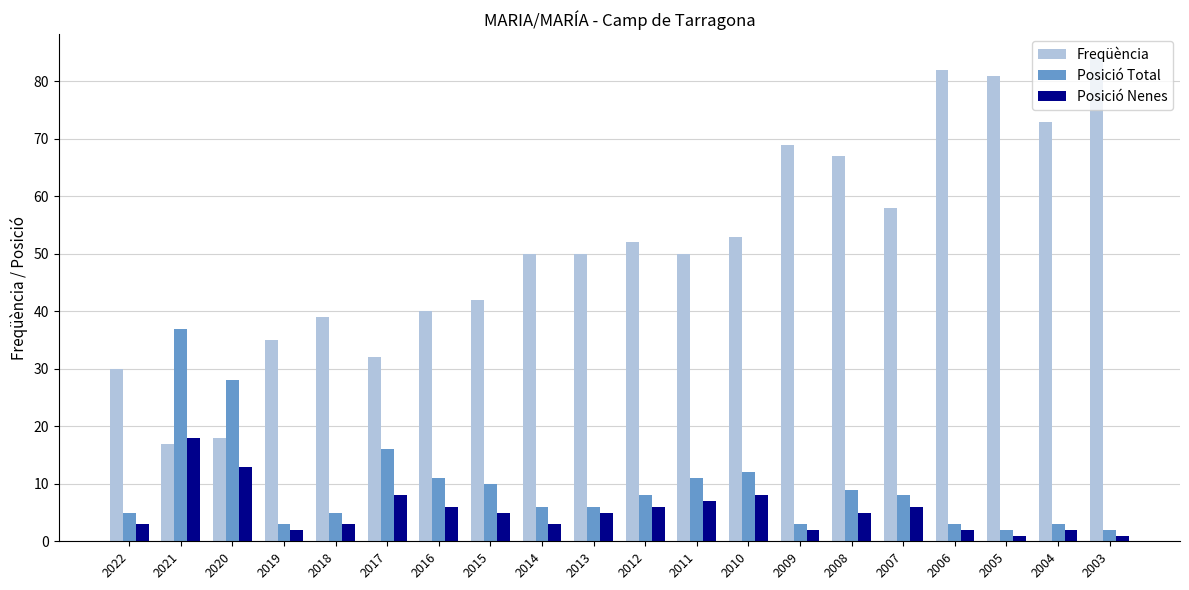

The value of Posició Nenes at 2013 is 2. True or false?

False